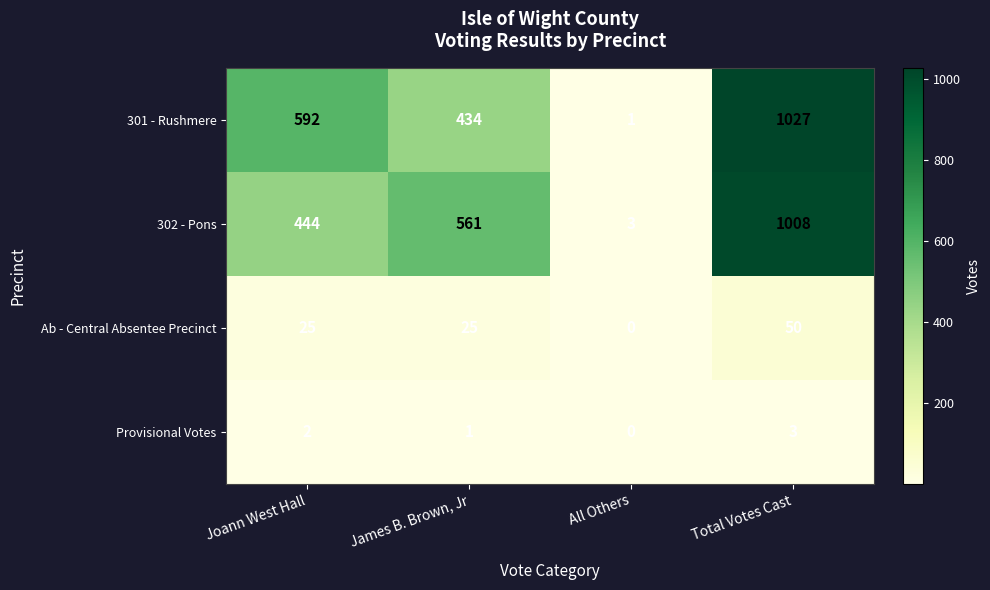

At Total Votes Cast, list the series in order from largest to smallest.

301 - Rushmere, 302 - Pons, Ab - Central Absentee Precinct, Provisional Votes